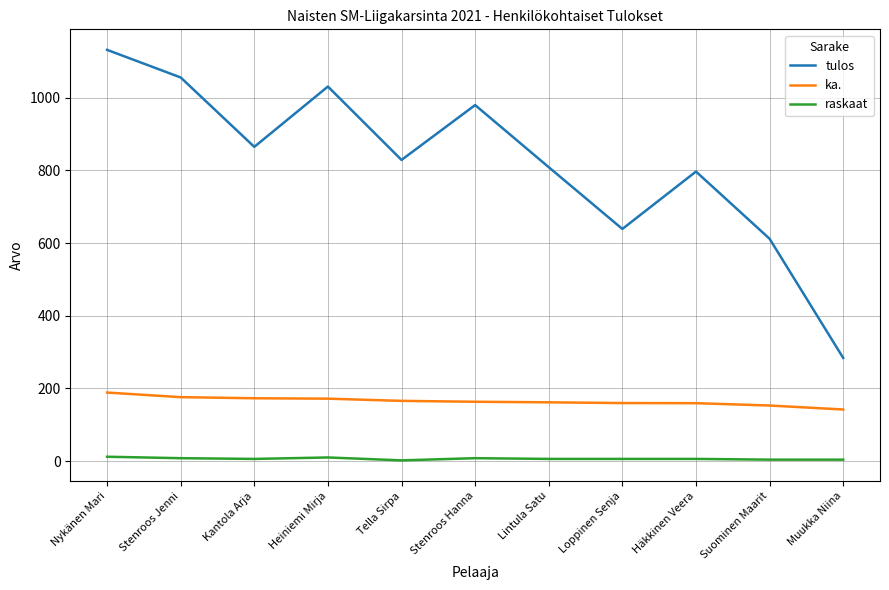

What is the maximum value shown in the chart?

1132.0